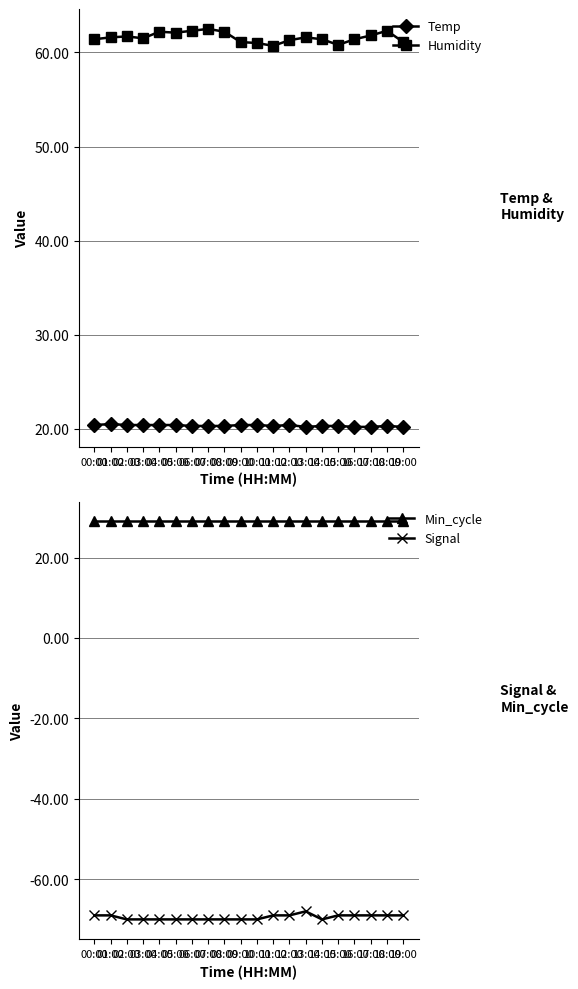

True or false: Temp and Humidity intersect in this chart.

False